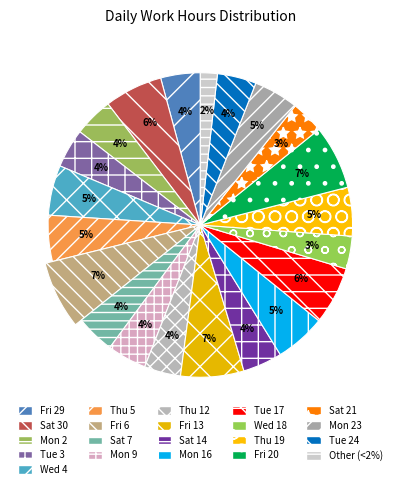

To the nearest percent, what is the combined percentage of Mon 16 and Tue 24?

10%